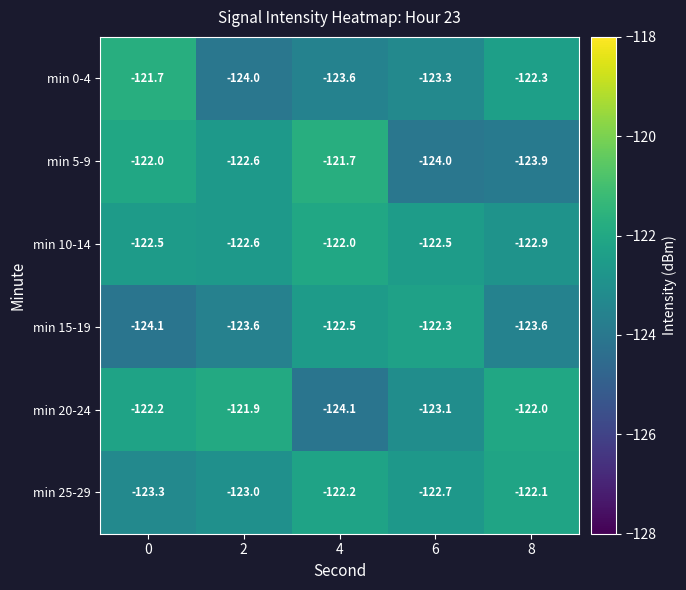

What is the spread (max minus min) of values at 6?

1.7